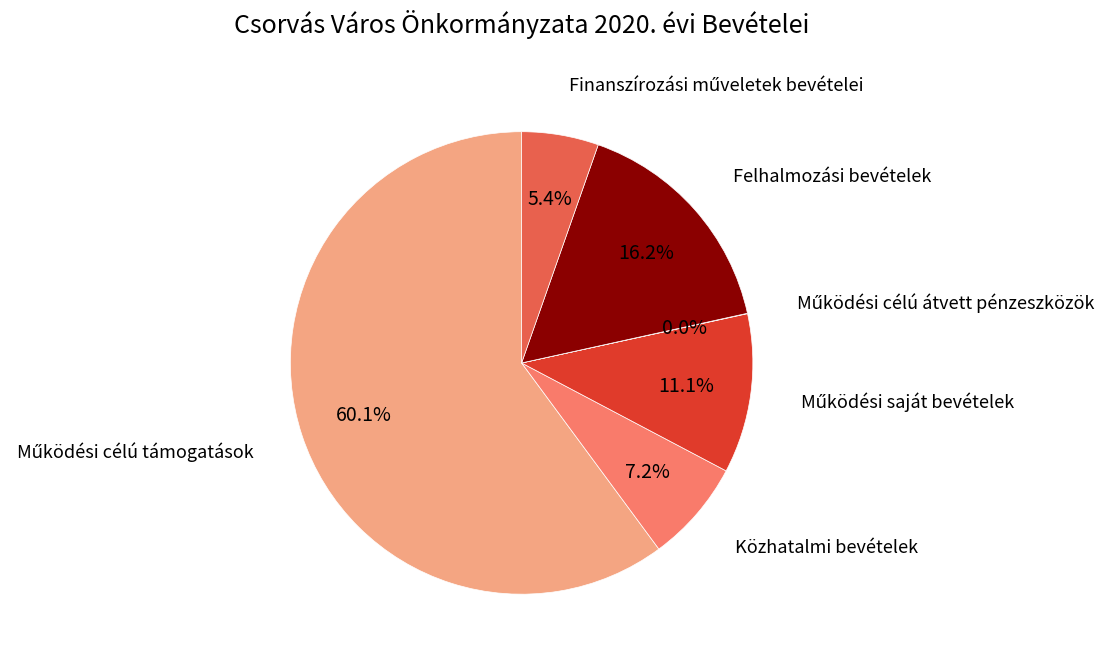

Count the number of slices in the pie.

6